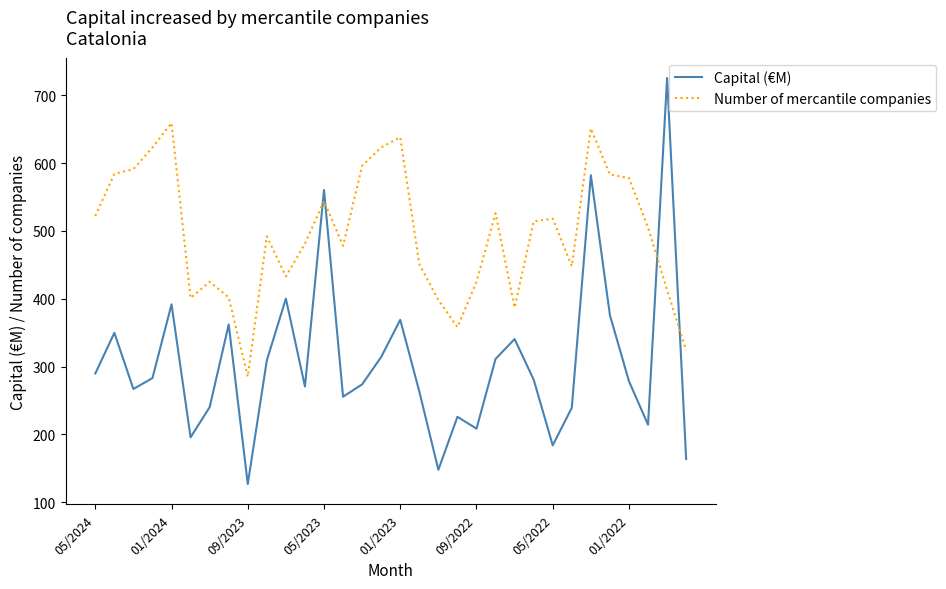

How many lines are shown in the chart?

2